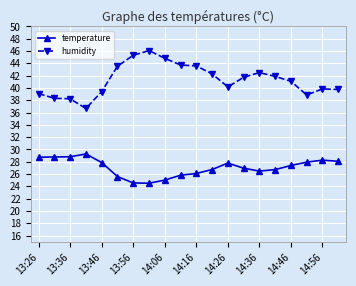

Which series has the largest total across all categories?

humidity